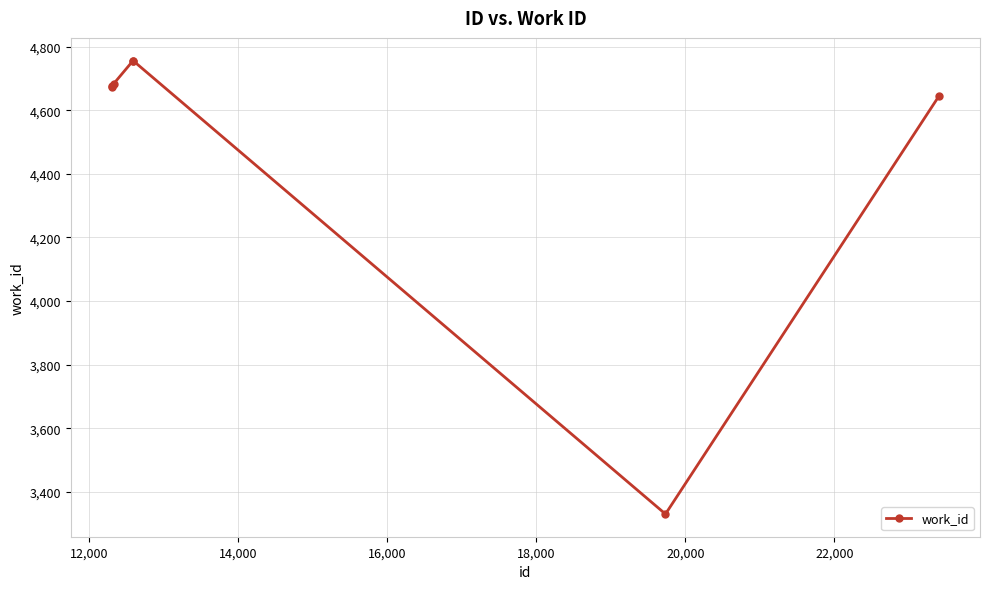

What is the sum of all values?

31517